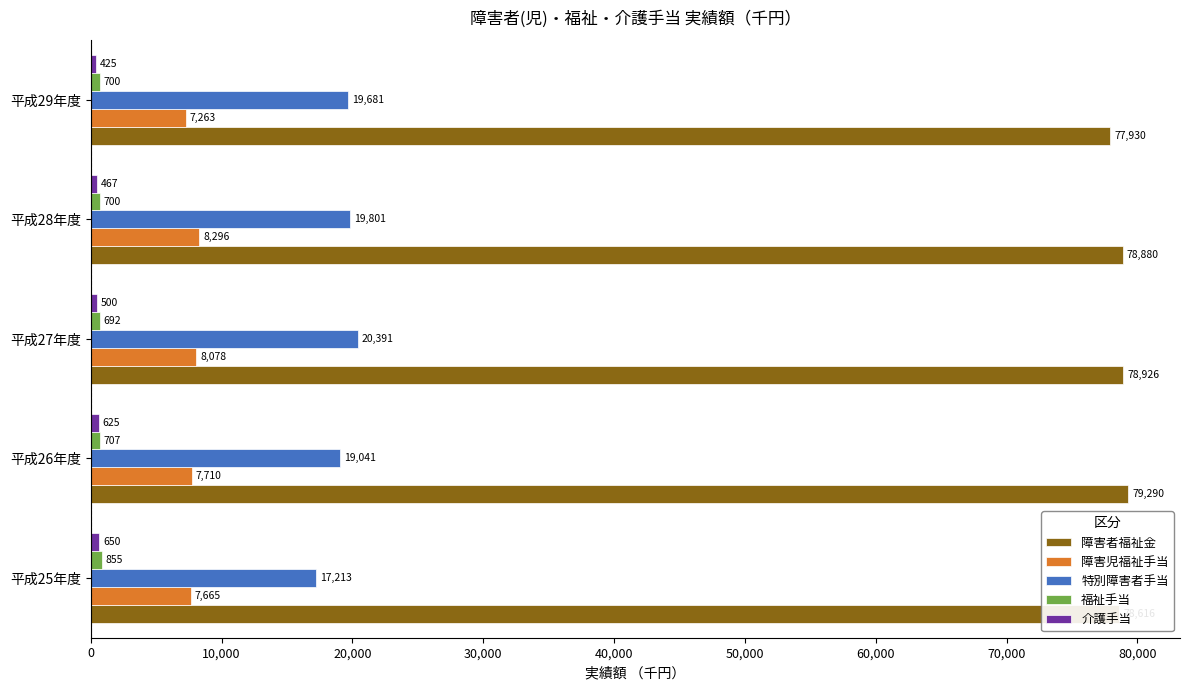

What is the average value of the 特別障害者手当 series?

19225